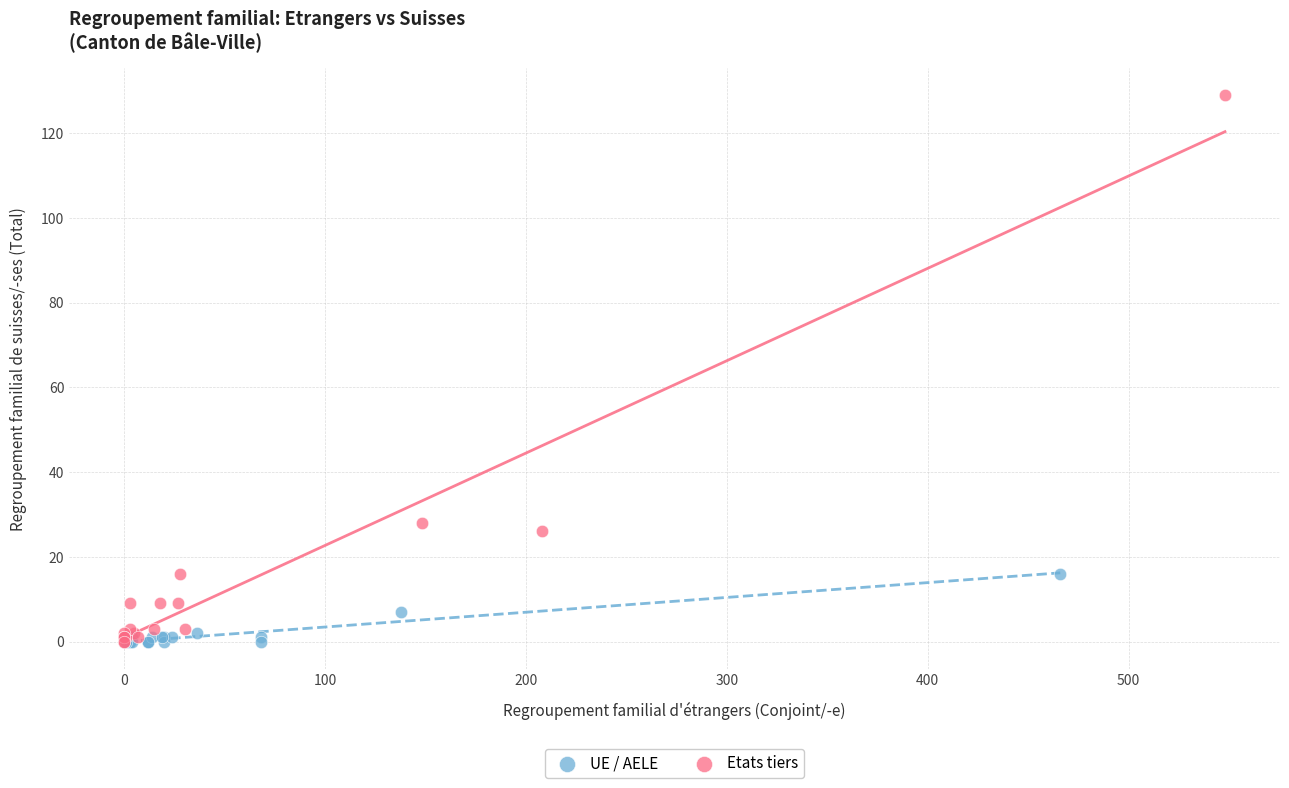

Which series contains the highest Y value?

Etats tiers